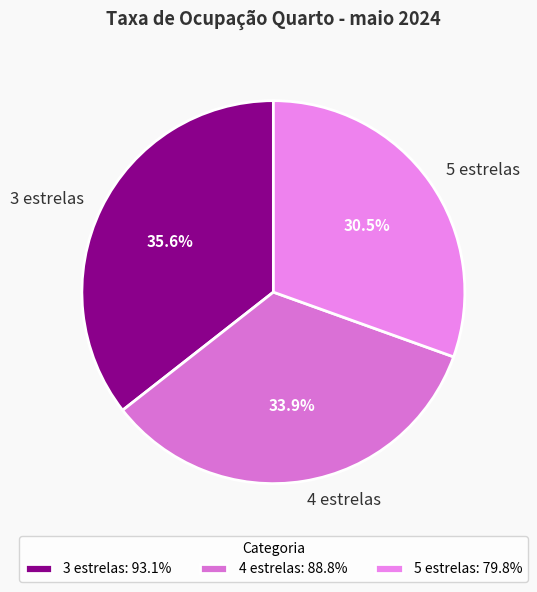

True or false: 5 estrelas accounts for 20% of the total.

False